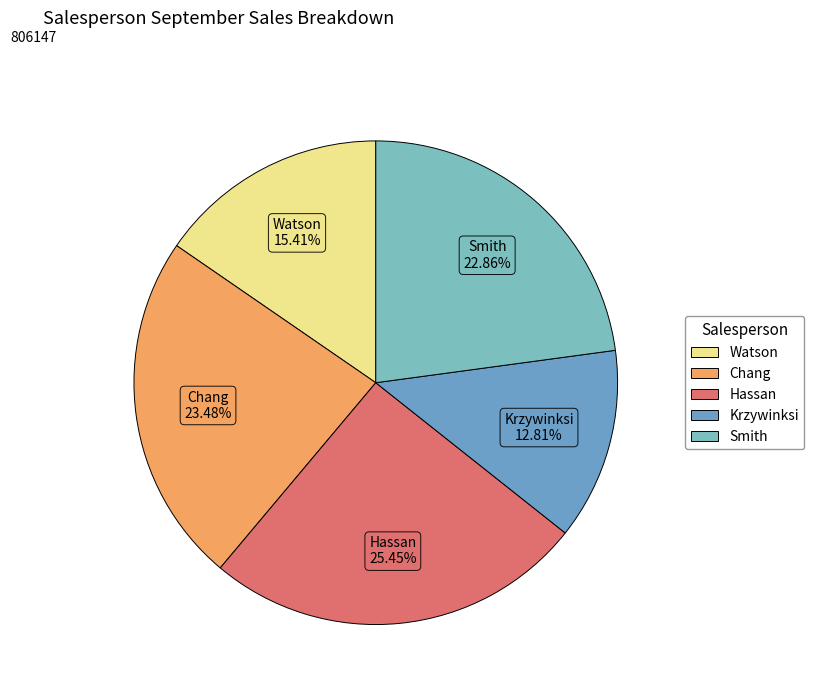

True or false: Krzywinksi accounts for 13% of the total.

True